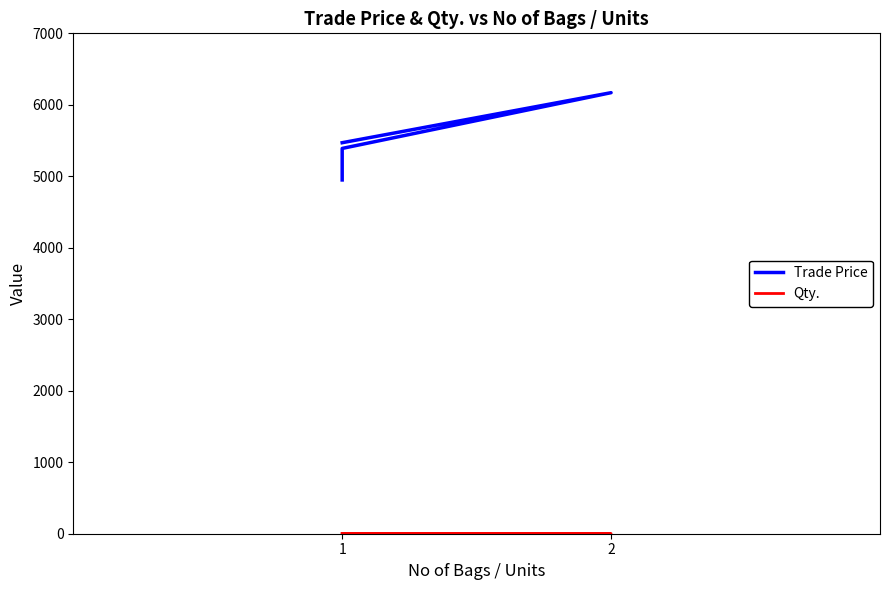

How many series are shown in this chart?

2